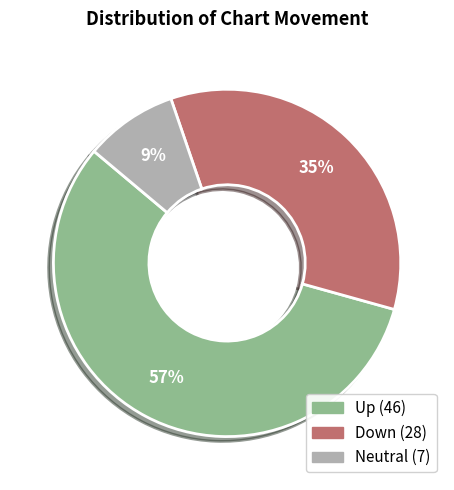

To the nearest percent, what is the average slice percentage?

33%